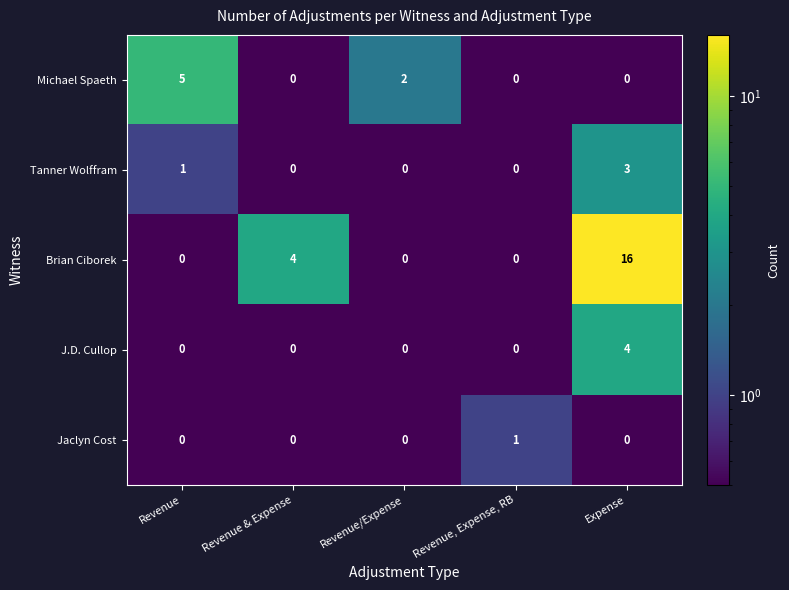

Reading left to right, what are all the values shown in this chart?

Michael Spaeth: Revenue=5	Revenue & Expense=0	Revenue/Expense=2	Revenue, Expense, RB=0	Expense=0
Tanner Wolffram: Revenue=1	Revenue & Expense=0	Revenue/Expense=0	Revenue, Expense, RB=0	Expense=3
Brian Ciborek: Revenue=0	Revenue & Expense=4	Revenue/Expense=0	Revenue, Expense, RB=0	Expense=16
J.D. Cullop: Revenue=0	Revenue & Expense=0	Revenue/Expense=0	Revenue, Expense, RB=0	Expense=4
Jaclyn Cost: Revenue=0	Revenue & Expense=0	Revenue/Expense=0	Revenue, Expense, RB=1	Expense=0